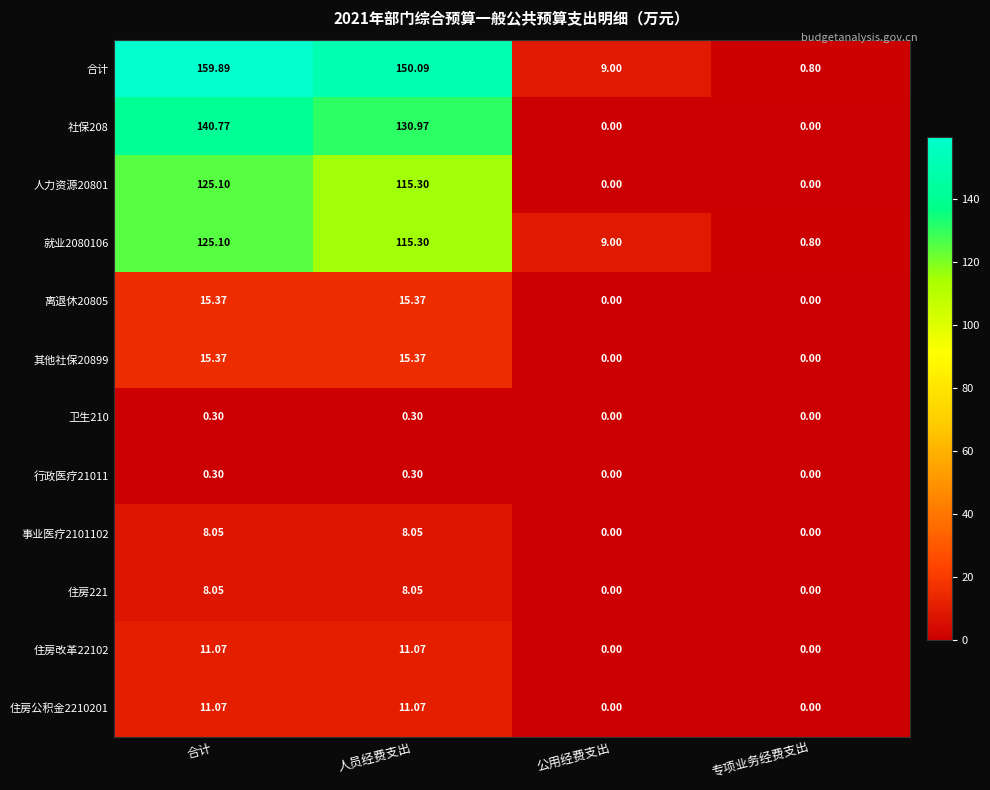

Count the number of categories in the chart.

4